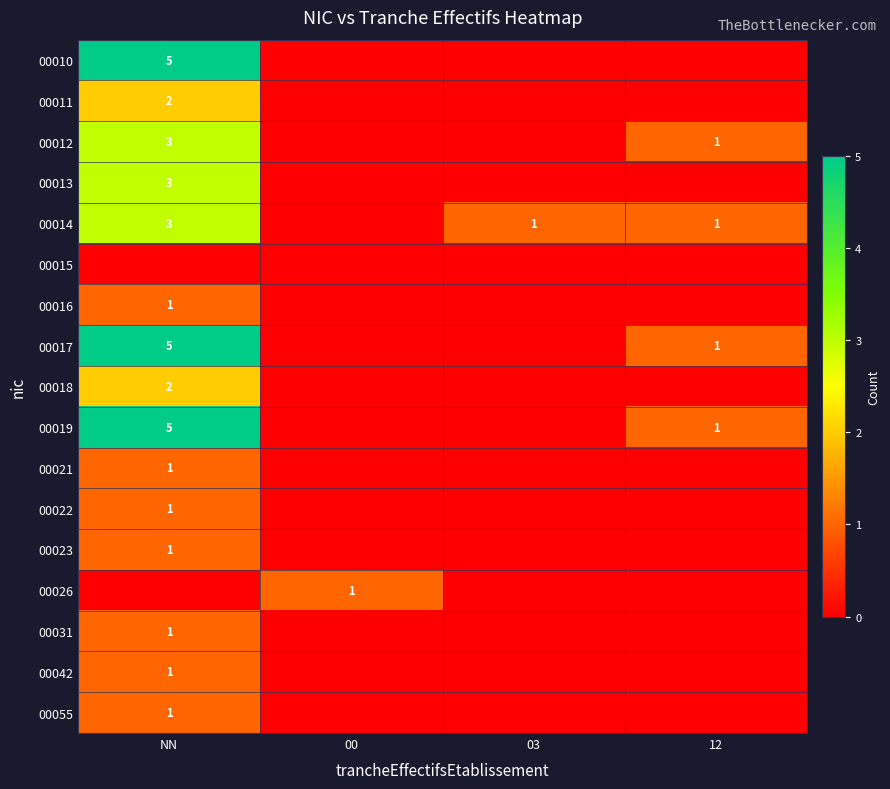

Count the number of categories in the chart.

4